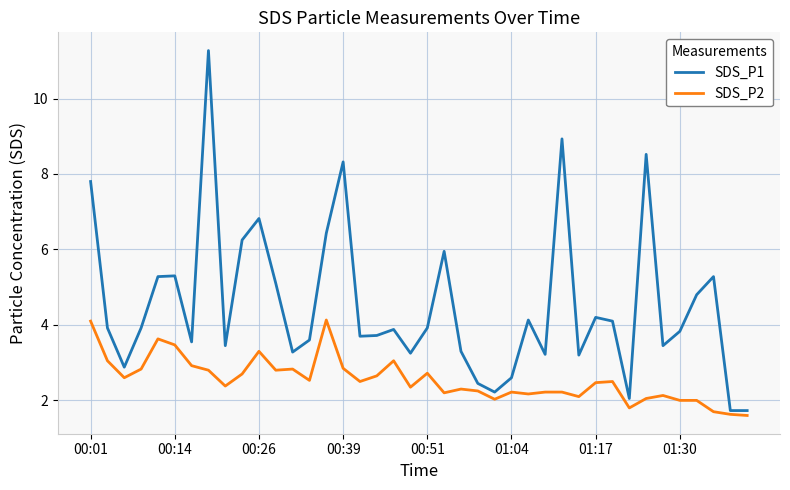

Rank the series by their average value, from highest to lowest.

SDS_P1, SDS_P2